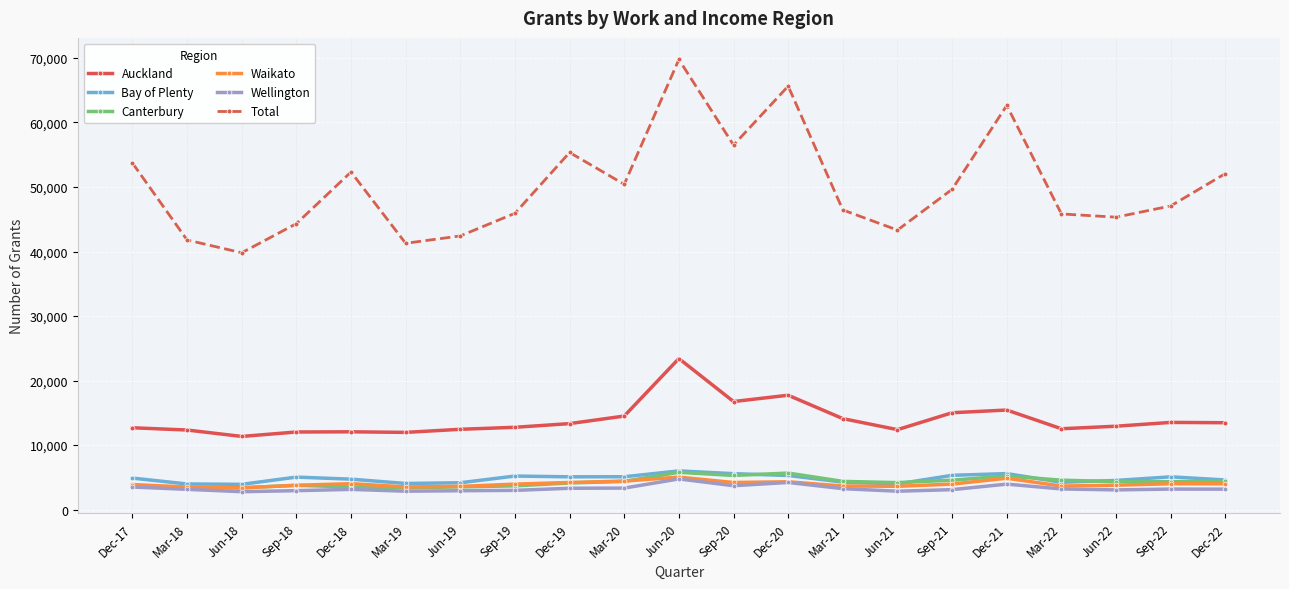

True or false: Auckland has a value of 12693 at Dec-17.

True